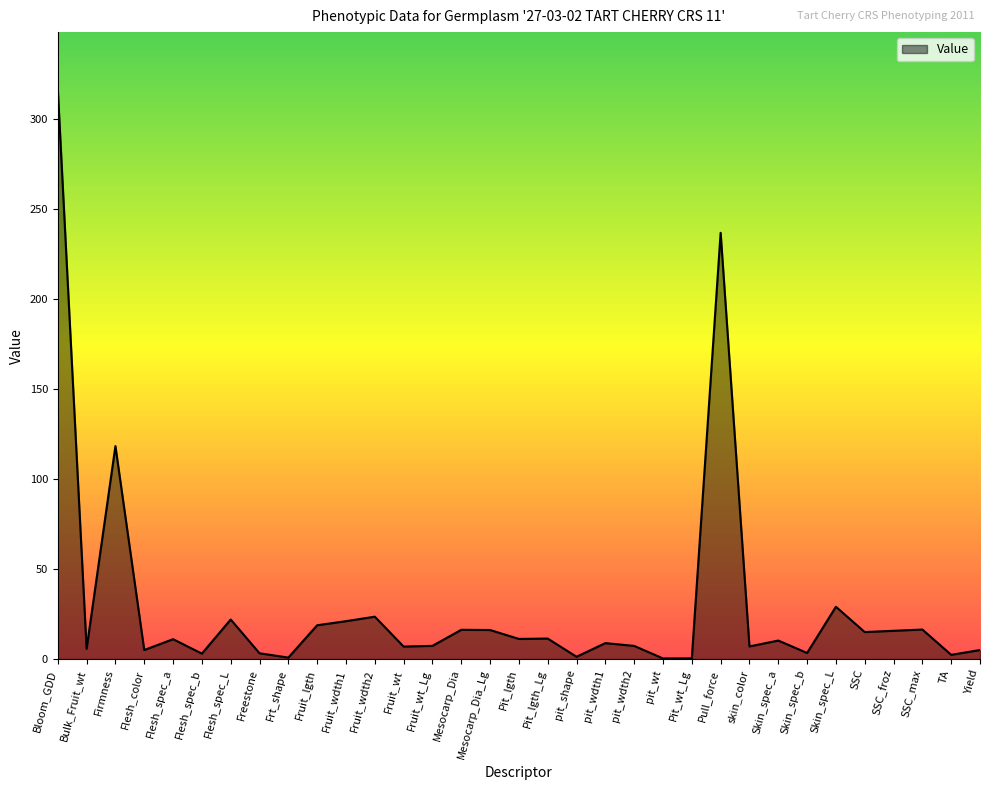

The chart shows a value of 0.4 at Pit_wt_Lg. True or false?

True